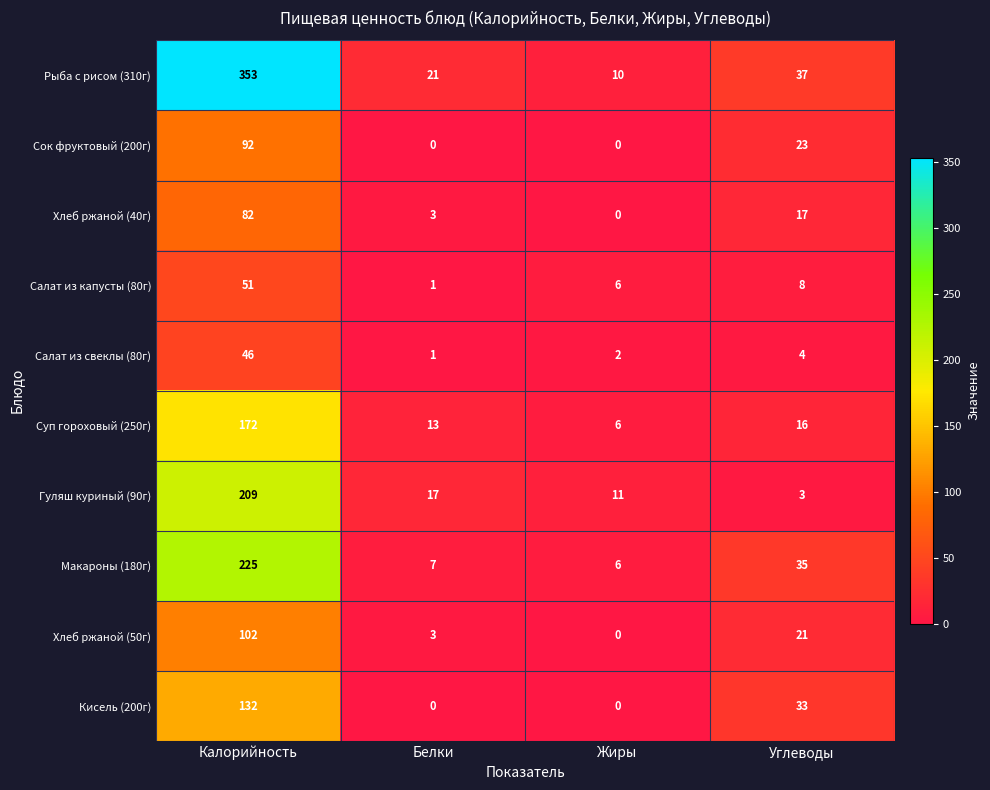

The Макароны (180г) series shows 7 at Белки. True or false?

True